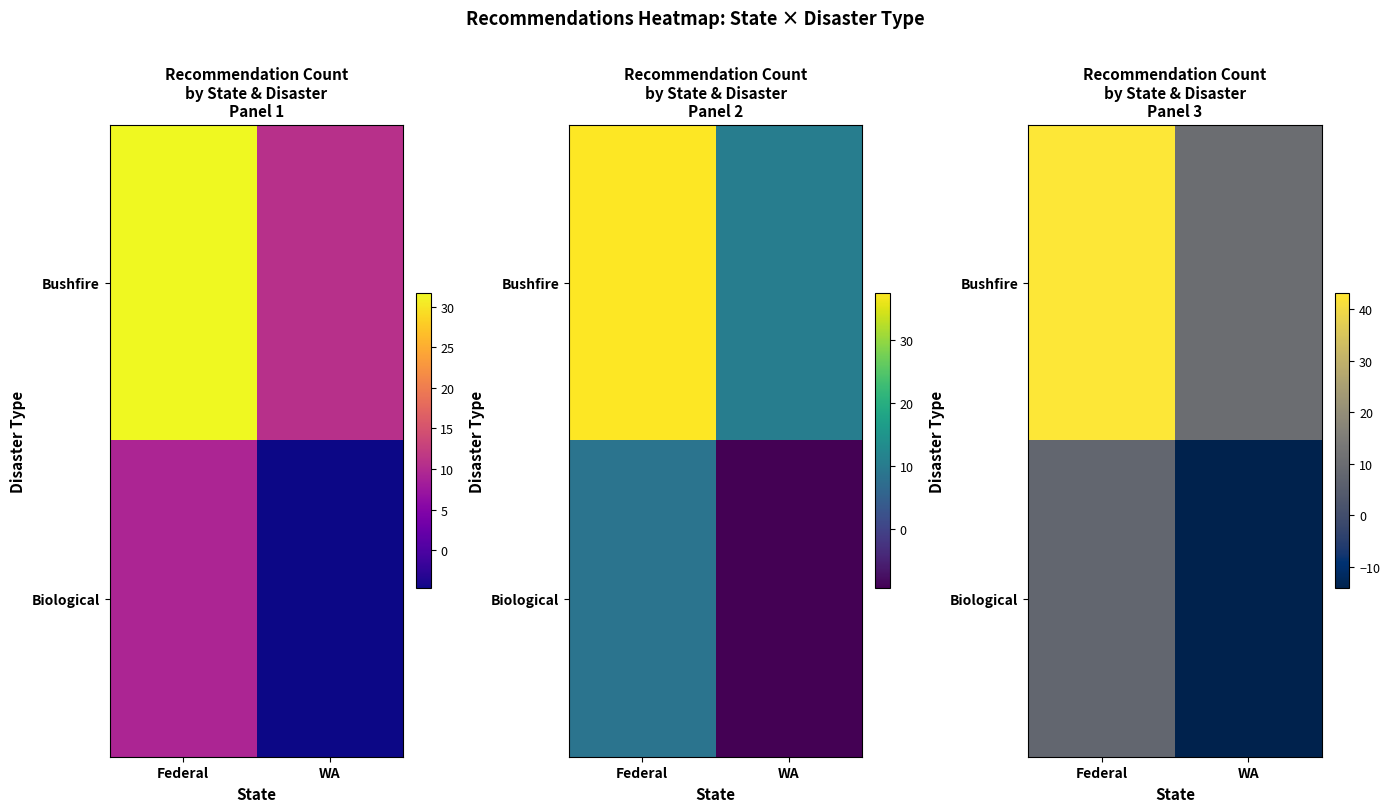

What is the sum of all Bushfire values?

53.2